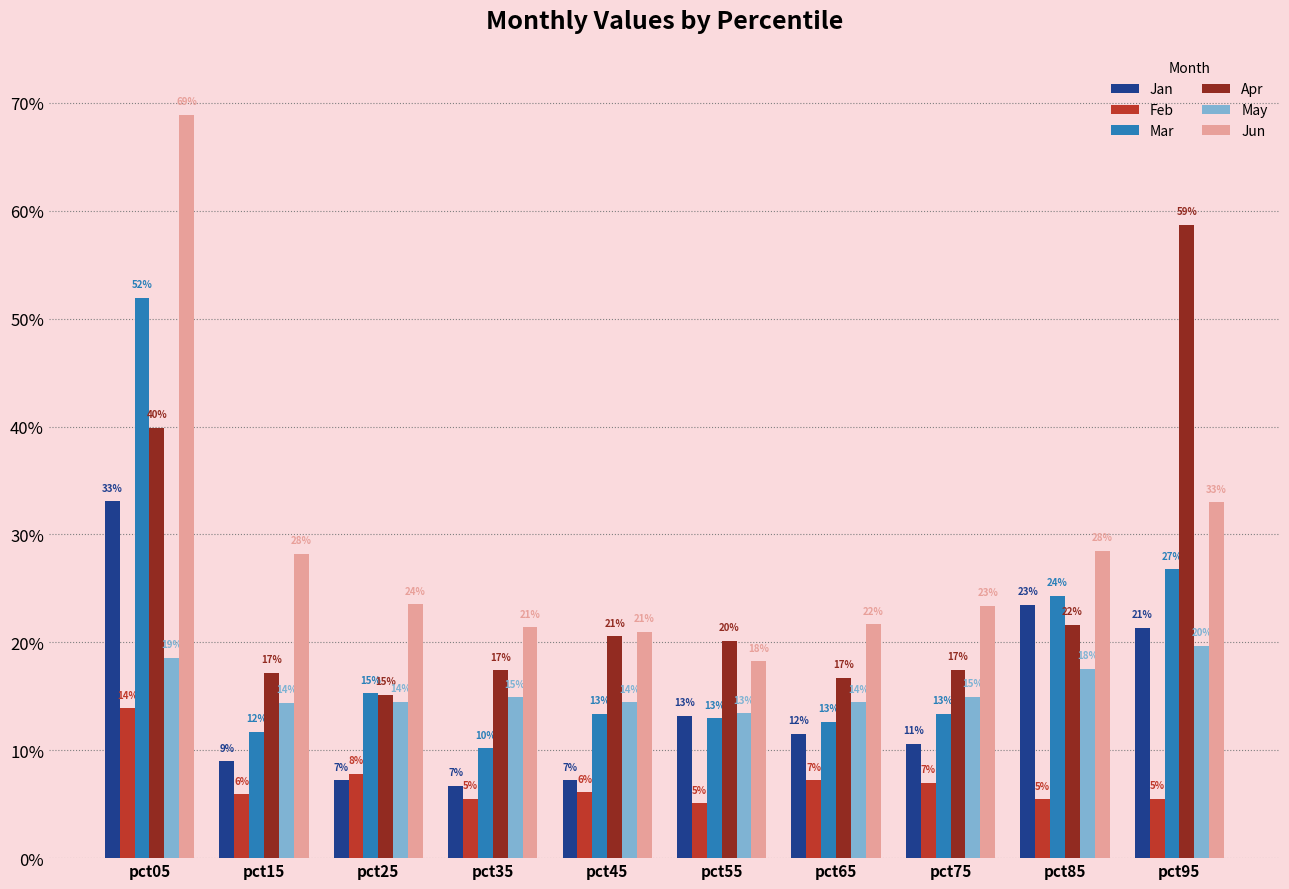

Reading left to right, list all the values displayed in this chart.

Jan: pct05=0.3	pct15=0.1	pct25=0.1	pct35=0.1	pct45=0.1	pct55=0.1	pct65=0.1	pct75=0.1	pct85=0.2	pct95=0.2
Feb: pct05=0.1	pct15=0.1	pct25=0.1	pct35=0.1	pct45=0.1	pct55=0.1	pct65=0.1	pct75=0.1	pct85=0.1	pct95=0.1
Mar: pct05=0.5	pct15=0.1	pct25=0.2	pct35=0.1	pct45=0.1	pct55=0.1	pct65=0.1	pct75=0.1	pct85=0.2	pct95=0.3
Apr: pct05=0.4	pct15=0.2	pct25=0.2	pct35=0.2	pct45=0.2	pct55=0.2	pct65=0.2	pct75=0.2	pct85=0.2	pct95=0.6
May: pct05=0.2	pct15=0.1	pct25=0.1	pct35=0.1	pct45=0.1	pct55=0.1	pct65=0.1	pct75=0.1	pct85=0.2	pct95=0.2
Jun: pct05=0.7	pct15=0.3	pct25=0.2	pct35=0.2	pct45=0.2	pct55=0.2	pct65=0.2	pct75=0.2	pct85=0.3	pct95=0.3